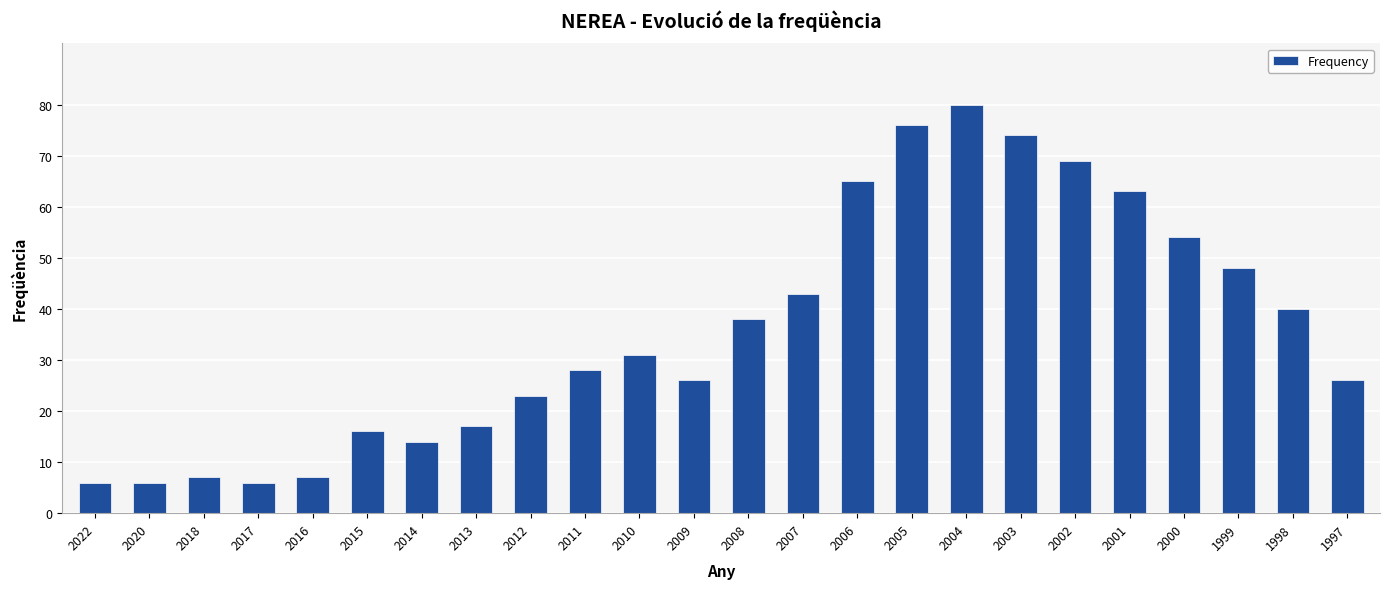

What is the average value?

36